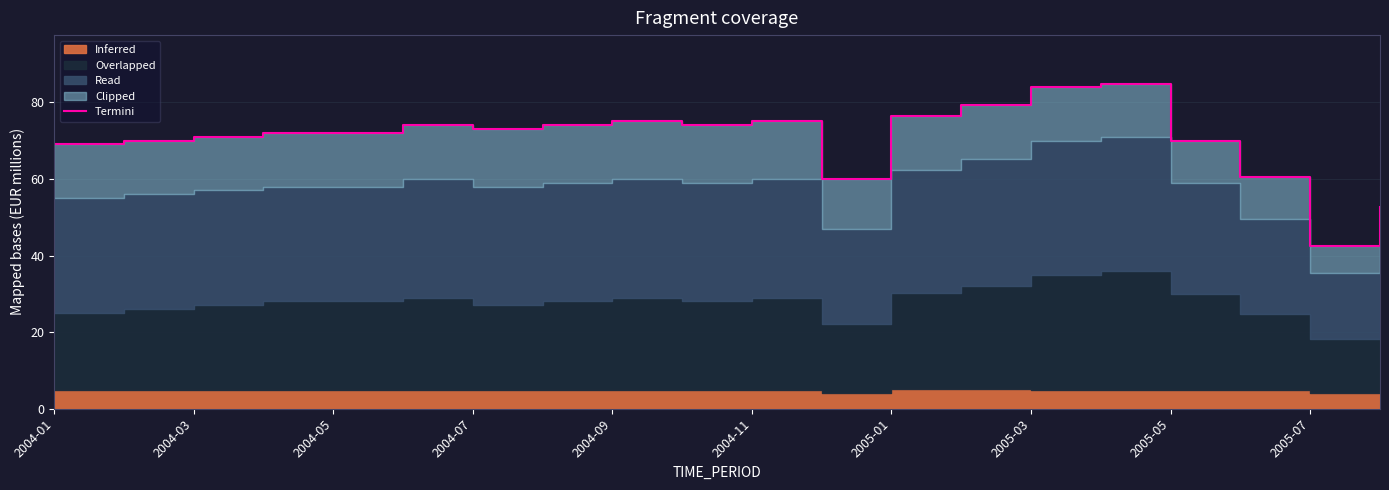

What is the value of the 18th point from the left?

60.6